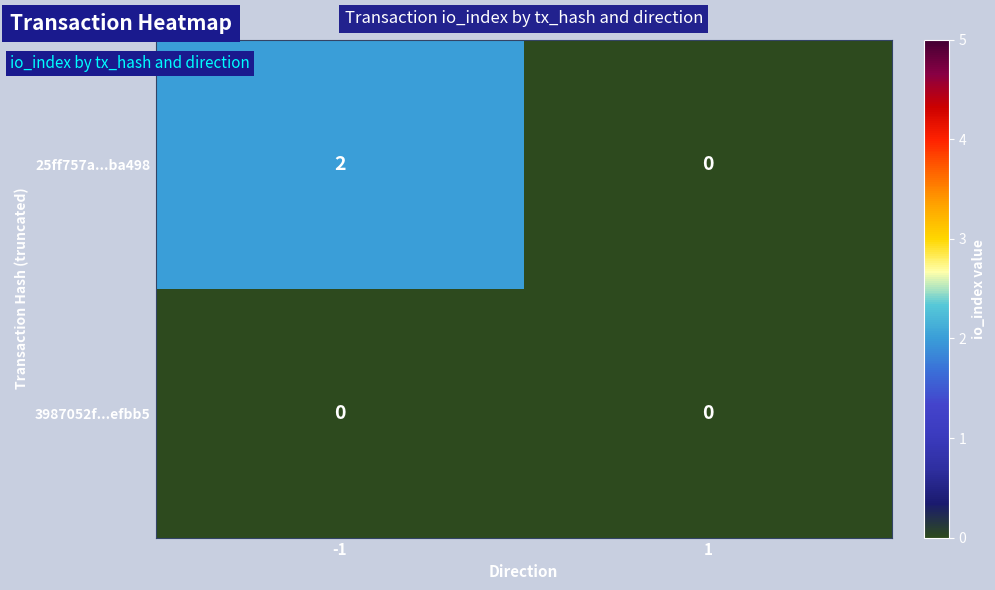

How many values in the 25ff757a...ba498 series are below 2?

1